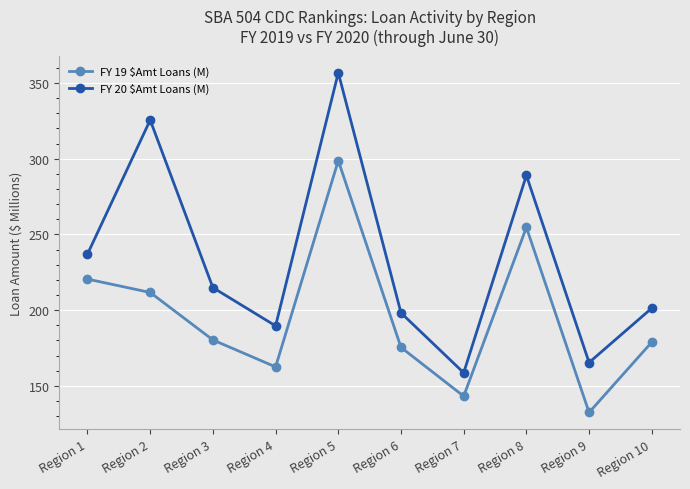

How many interior local valleys does the FY 20 $Amt Loans (M) series have?

3